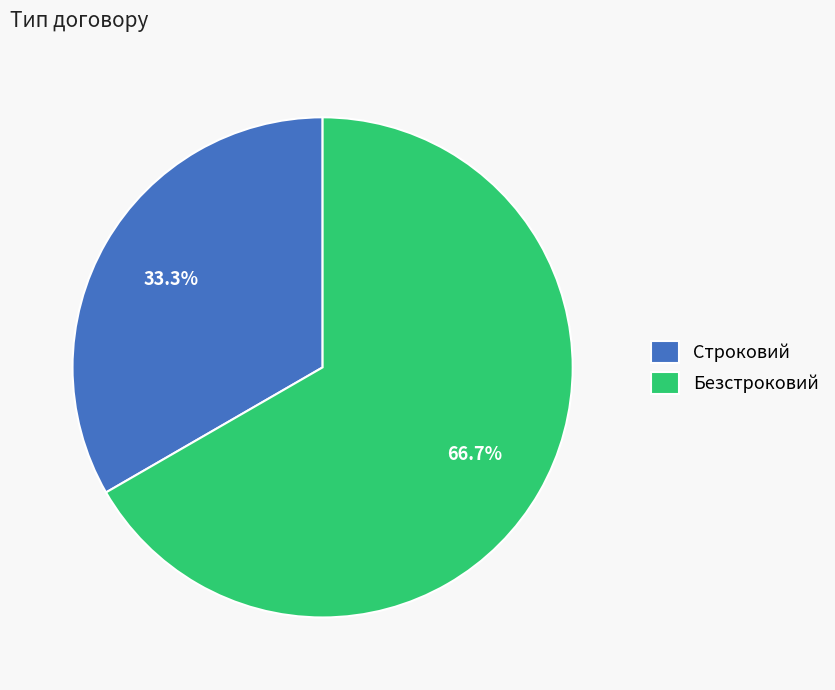

To the nearest percent, what percentage of the pie is Строковий?

33%